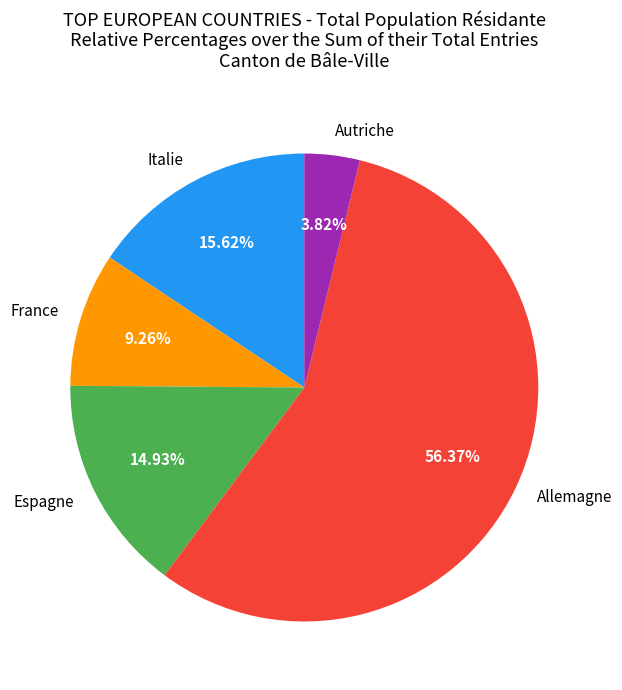

Is there a majority slice in this chart?

Yes